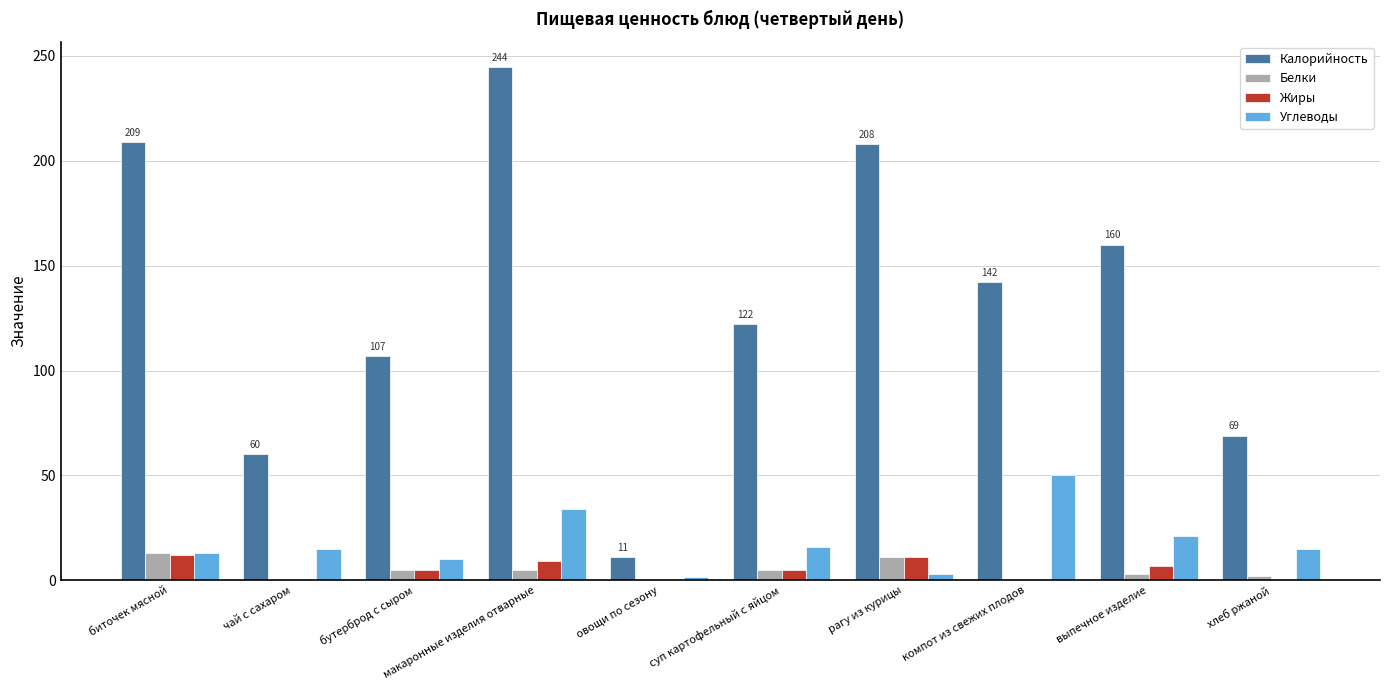

Count the number of data series in this chart.

4